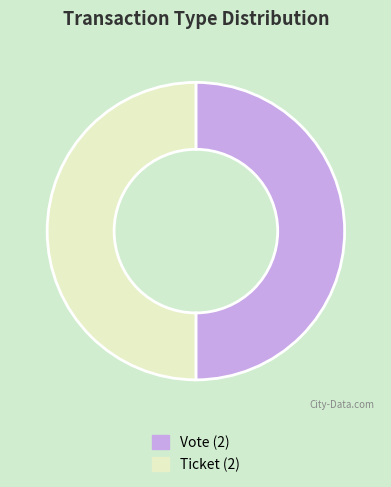

Approximately how many times larger is the value at Ticket (2) compared to Vote (2)?

1.0